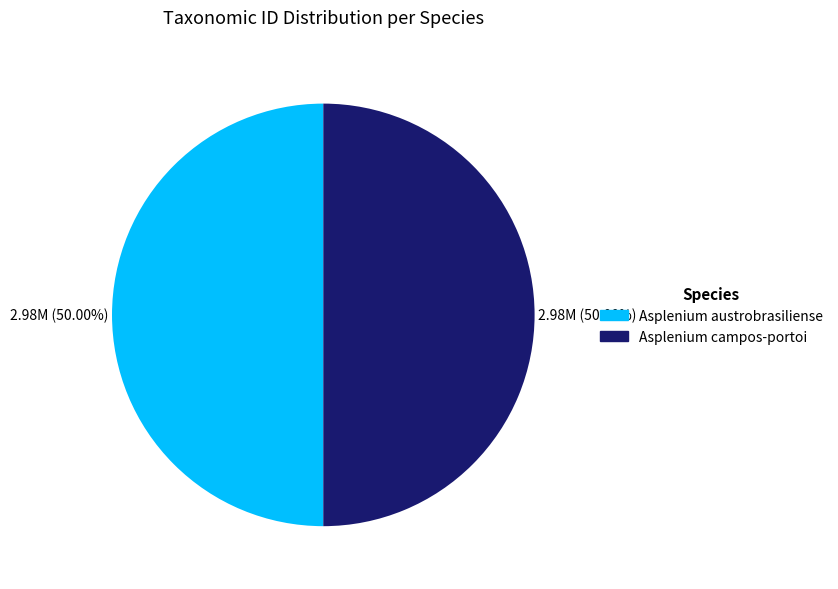

What is the total percentage of Asplenium campos-portoi and Asplenium austrobrasiliense?

100.0%